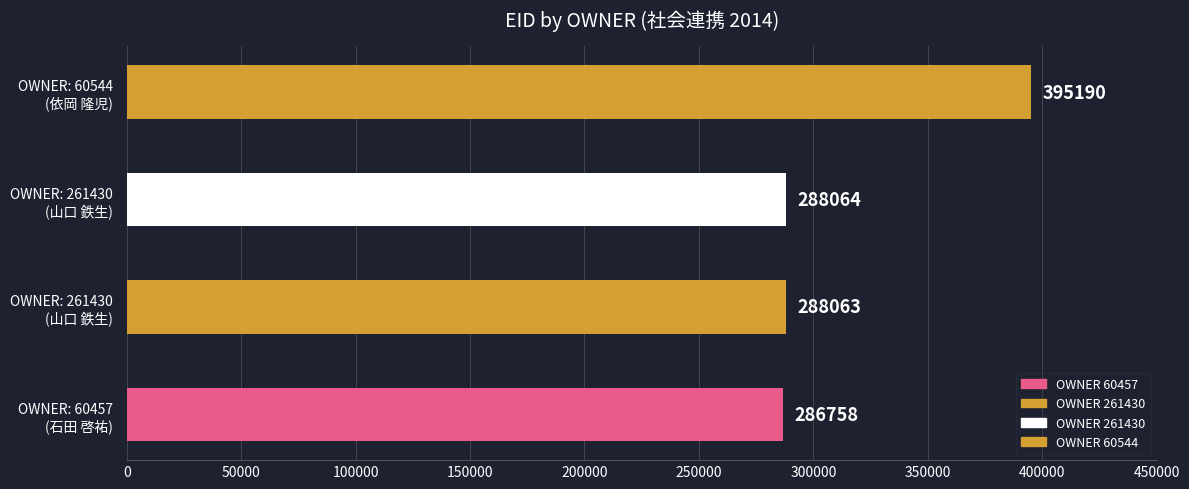

Between 60544 and 261430, which is larger?

60544